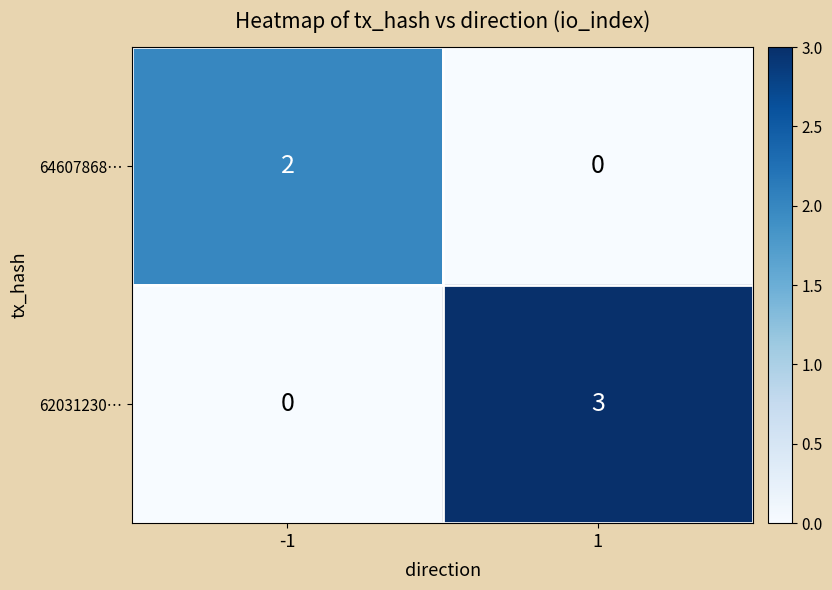

Which series has the largest total across all categories?

62031230…